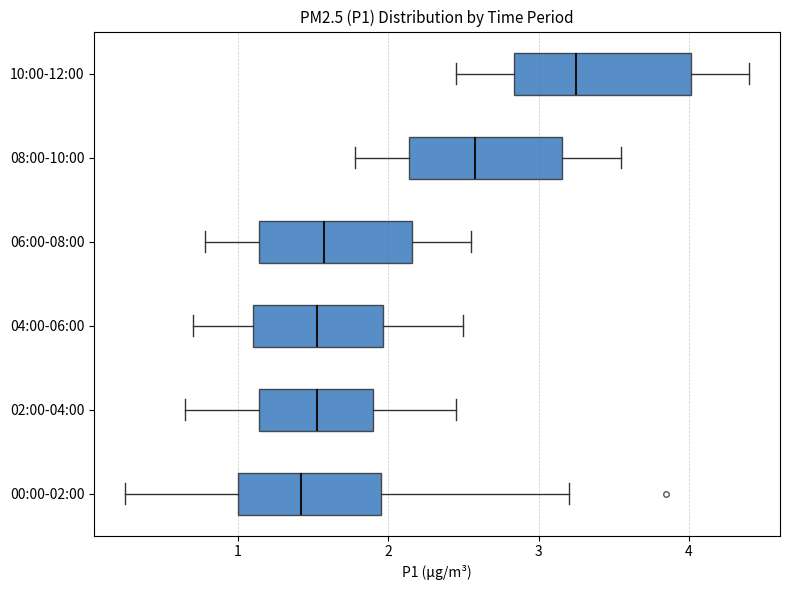

Reading bottom to top, read every box against the x-axis: the position of its median line, the range the box covers, and the ends of its whiskers. The values are not printed on the chart, so give them approximately, as read against the axis.

00:00-02:00: median 1.4, box 1.0 to 2.0, whiskers 0.3 to 3.2
02:00-04:00: median 1.5, box 1.1 to 1.9, whiskers 0.7 to 2.5
04:00-06:00: median 1.5, box 1.1 to 2.0, whiskers 0.7 to 2.5
06:00-08:00: median 1.6, box 1.1 to 2.2, whiskers 0.8 to 2.6
08:00-10:00: median 2.6, box 2.1 to 3.2, whiskers 1.8 to 3.6
10:00-12:00: median 3.3, box 2.8 to 4.0, whiskers 2.5 to 4.4